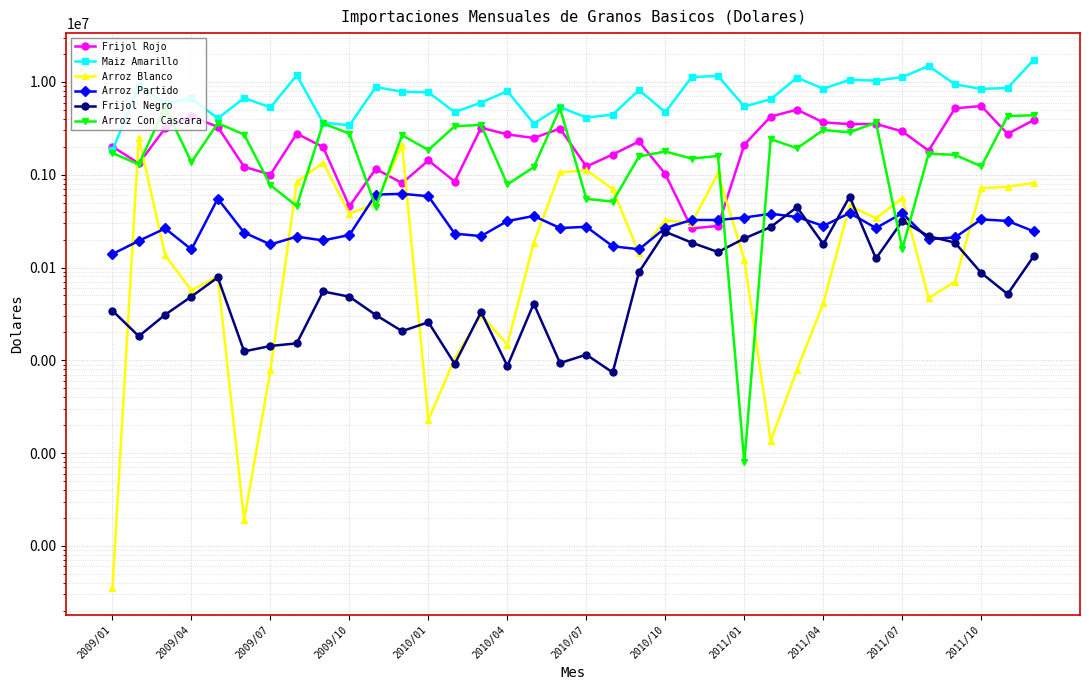

What is the lowest value of the Frijol Rojo series?

263875.0